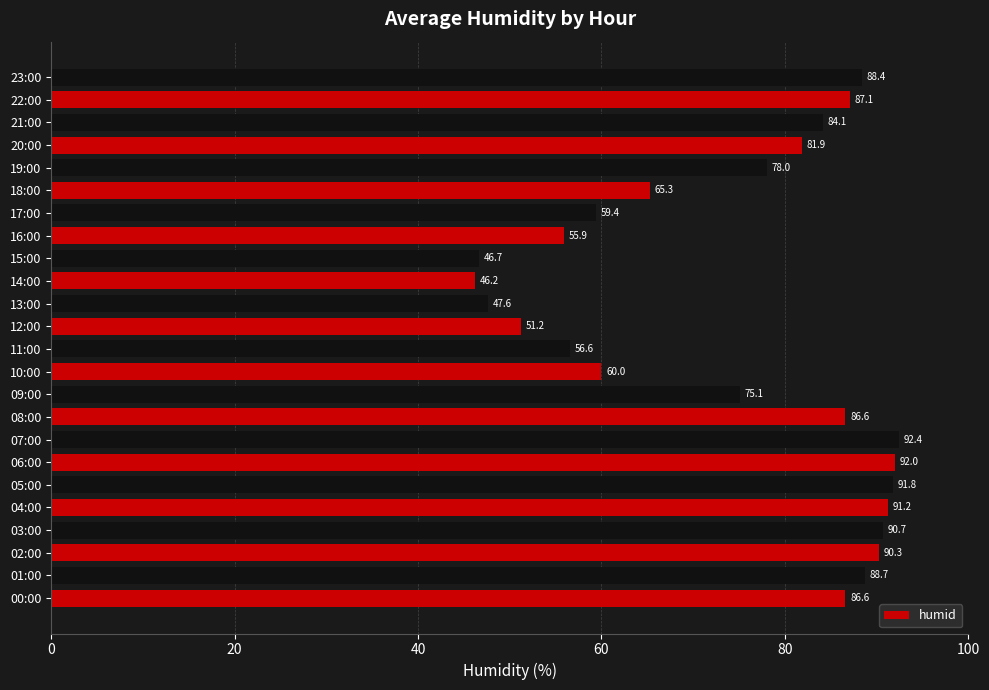

Reading bottom to top, what are all the values shown in this chart?

86.6	88.7	90.3	90.7	91.2	91.8	92.0	92.4	86.6	75.1	60.0	56.6	51.2	47.6	46.2	46.7	55.9	59.4	65.3	78.0	81.9	84.1	87.1	88.4